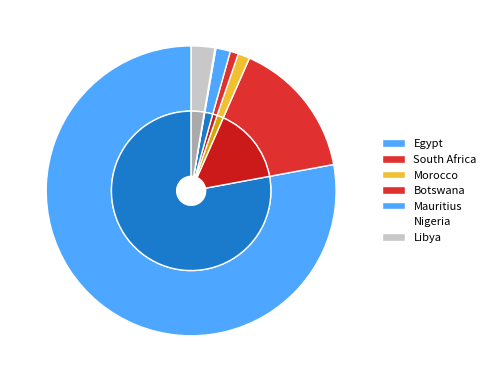

True or false: Mauritius accounts for 8% of the total.

False